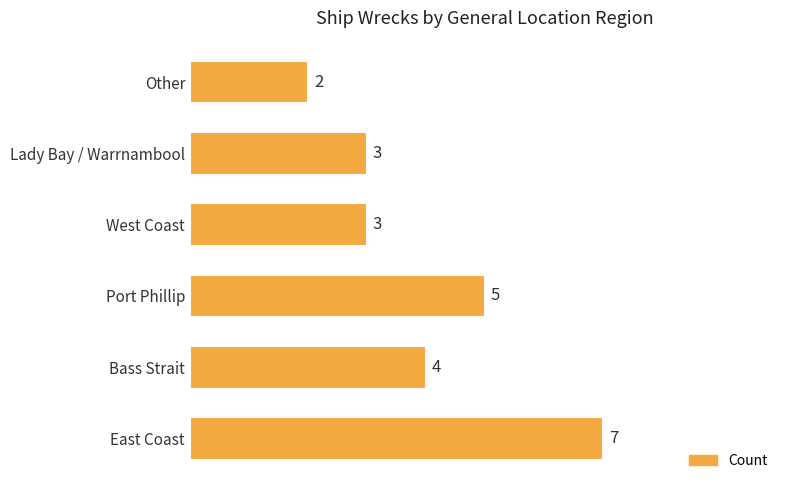

Which has a higher value, West Coast or Other?

West Coast